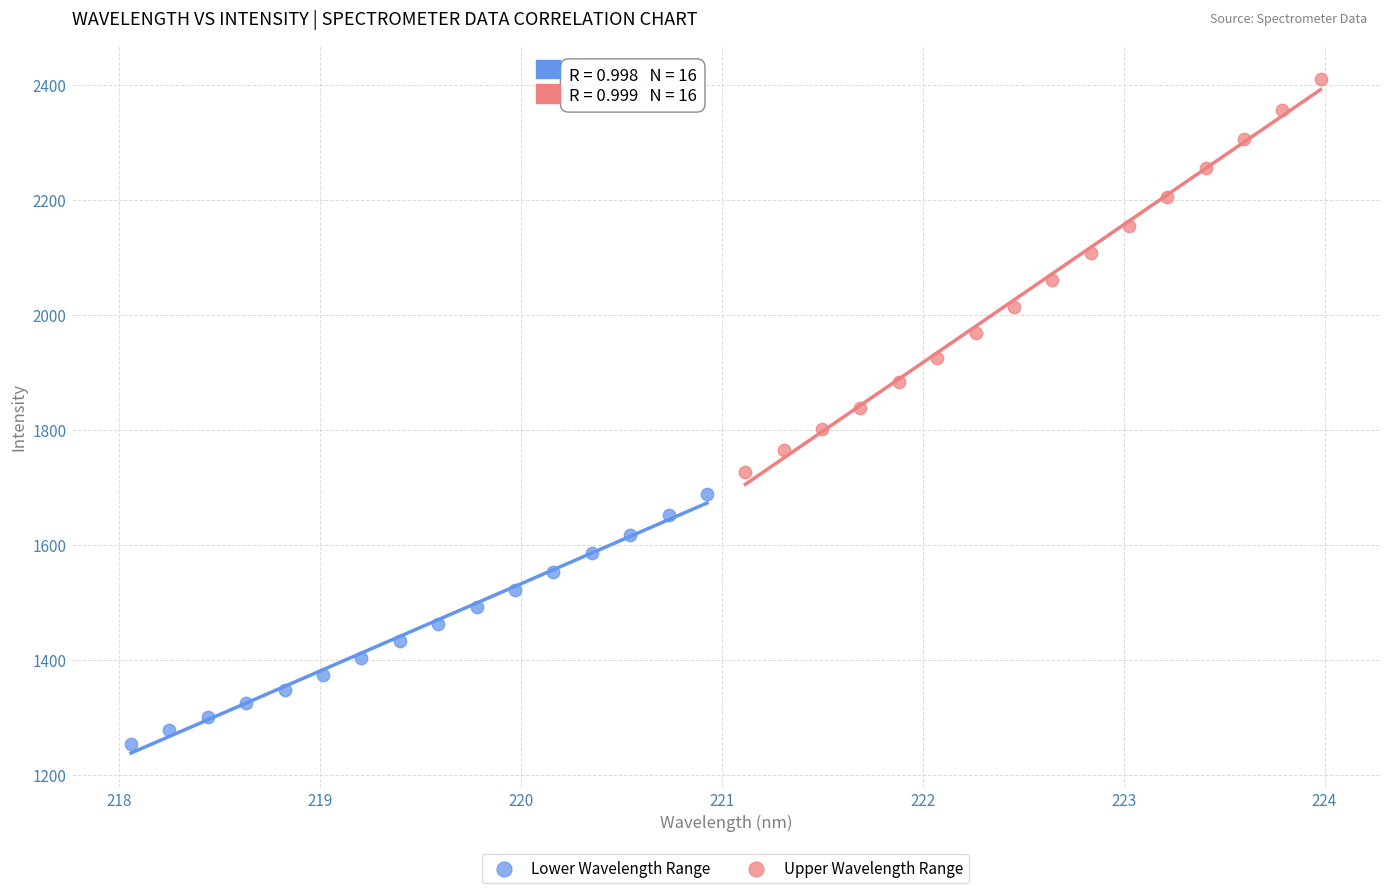

Which series contains the lowest Y value?

Lower Wavelength Range